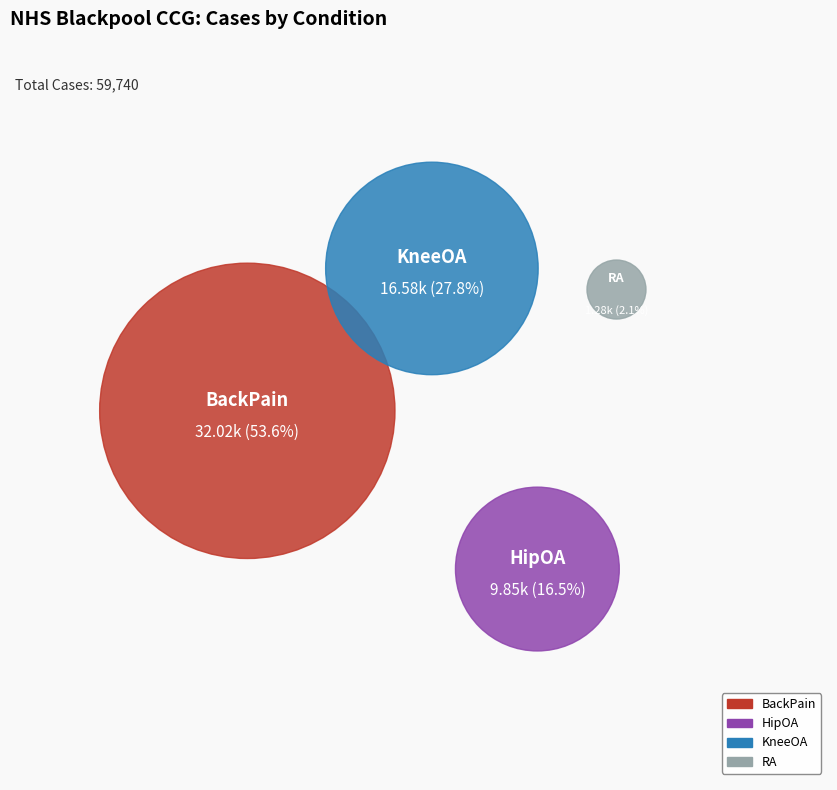

What is the change in value from BackPain to RA?

-30744